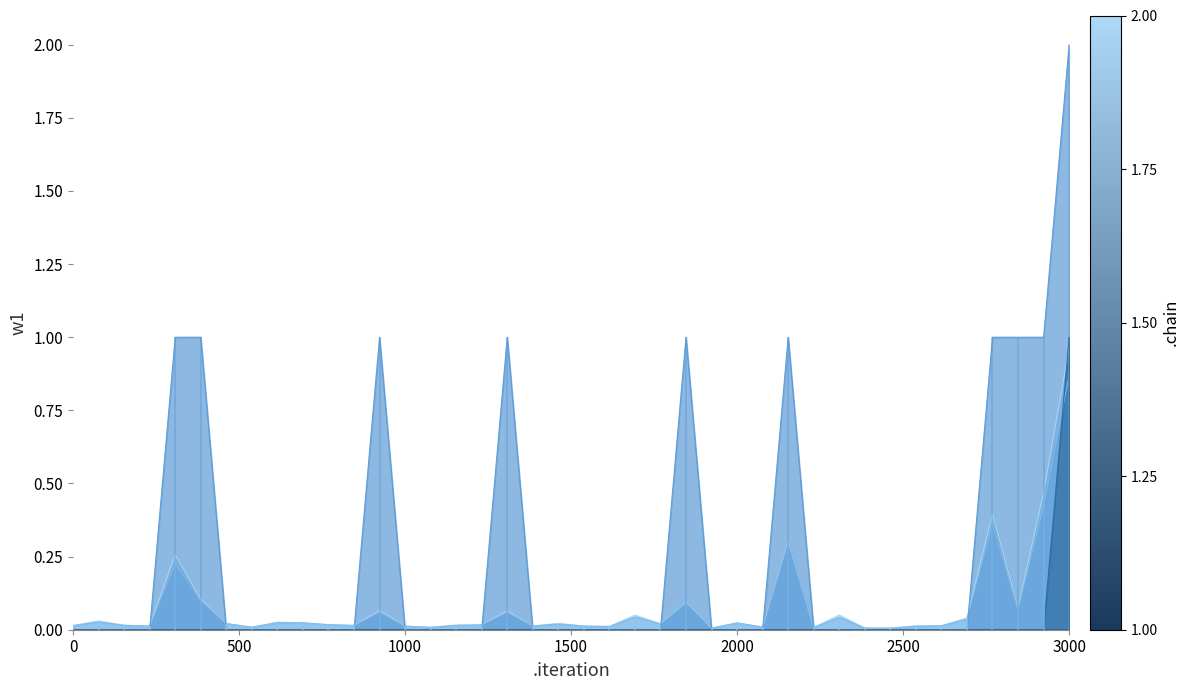

True or false: means has more than 1 points higher than both neighbors.

True